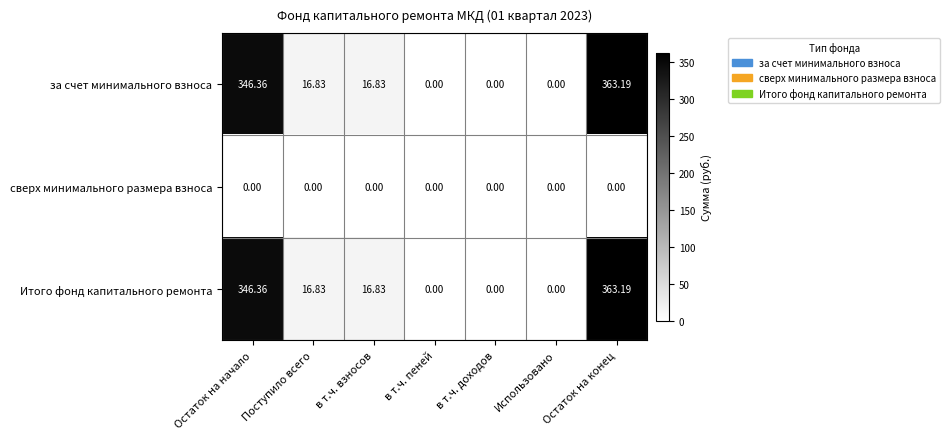

At which category is the sum across all series the highest?

Остаток на конец